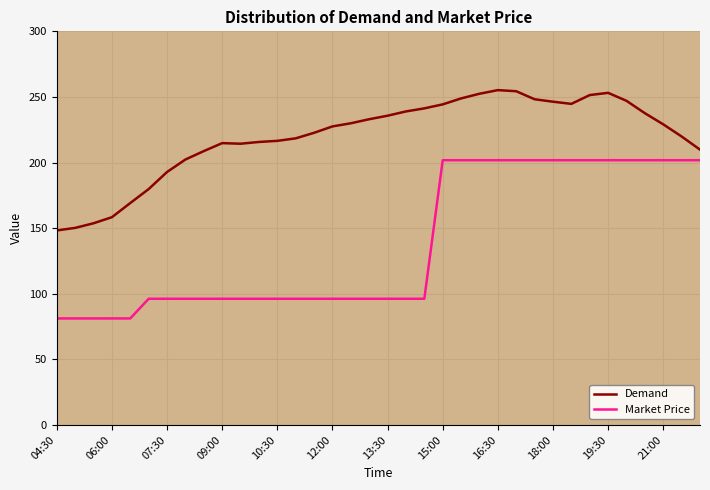

How many values in the Demand series exceed 229?

18